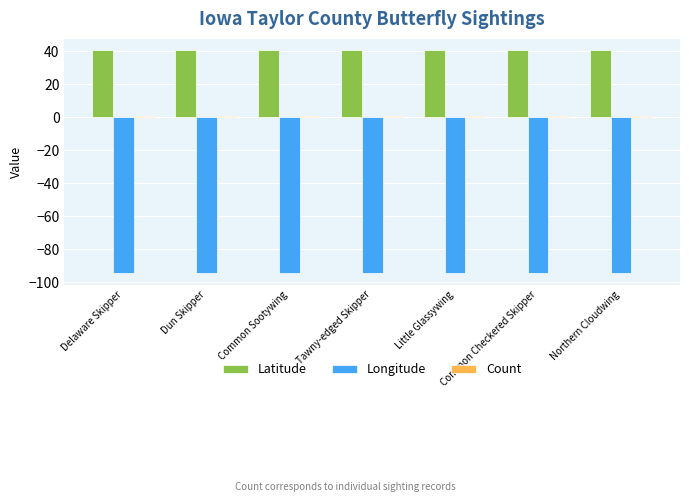

The value of Longitude at Little Glassywing is -160.4. True or false?

False